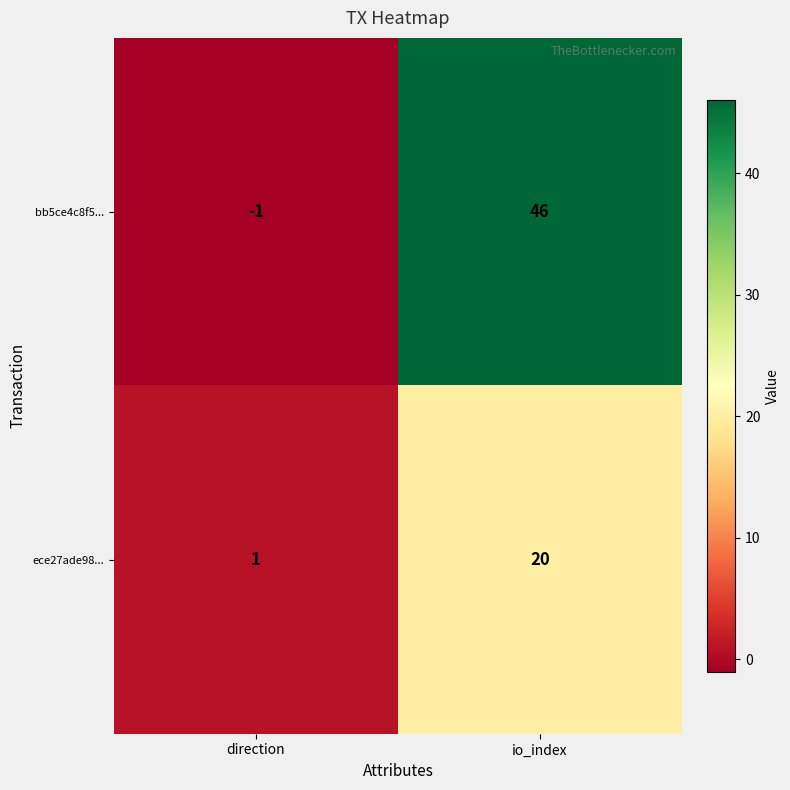

The value of ece27ade98... at direction is 1. True or false?

True